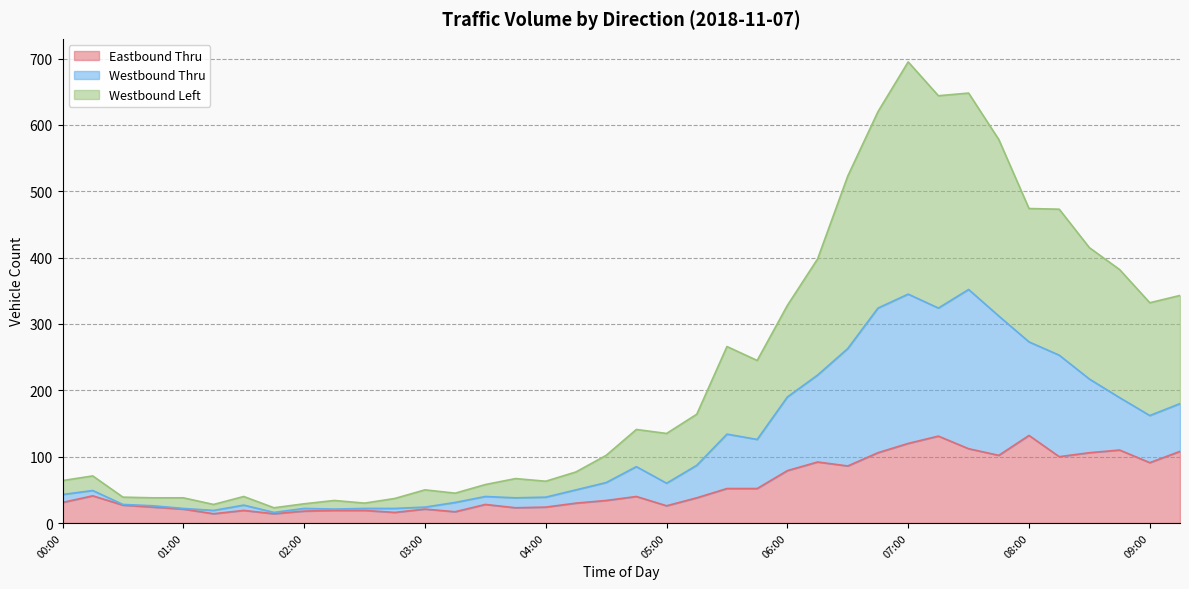

True or false: Eastbound Thru and Westbound Left intersect in this chart.

False